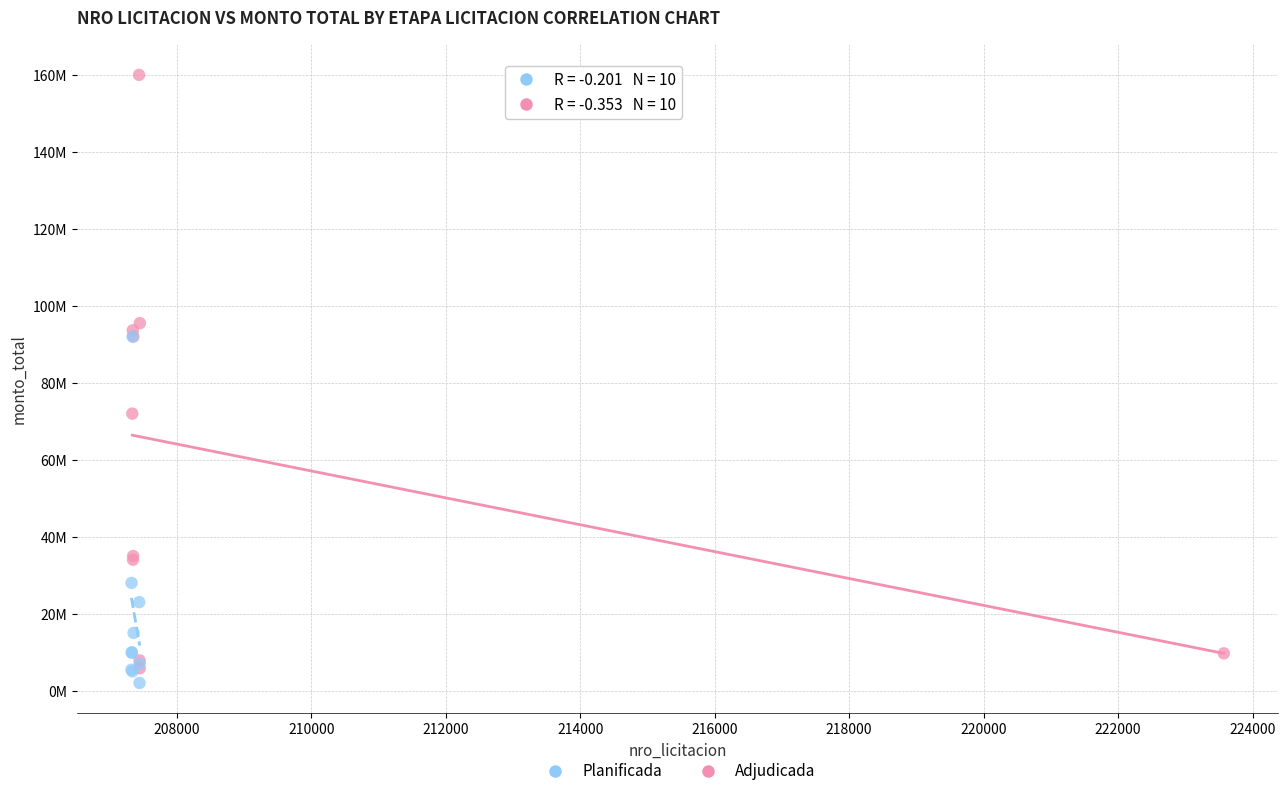

What are all the series names shown in the legend?

Planificada, Adjudicada